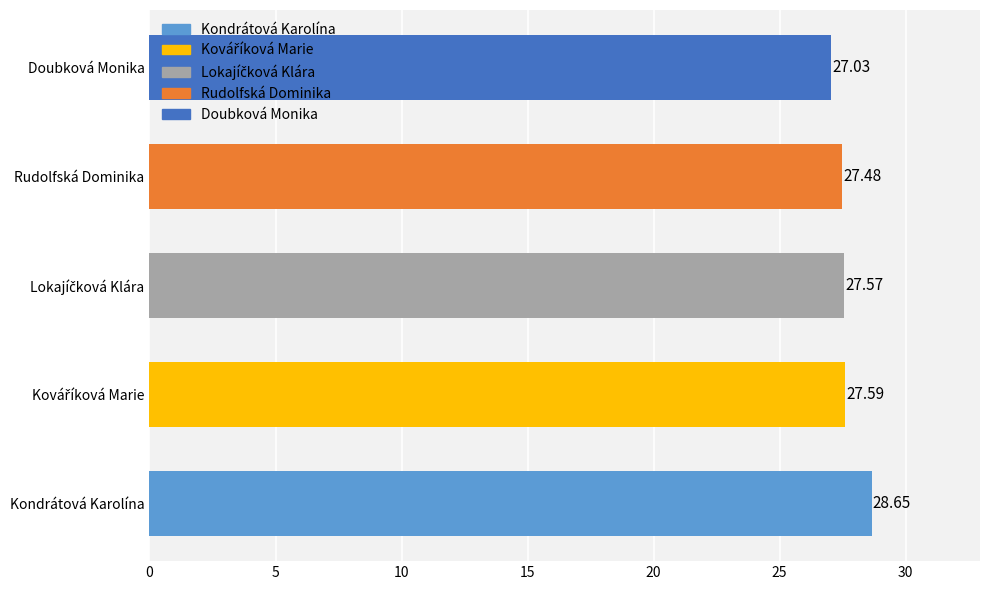

What is the change in value from Rudolfská Dominika to Kondrátová Karolína?

+1.2